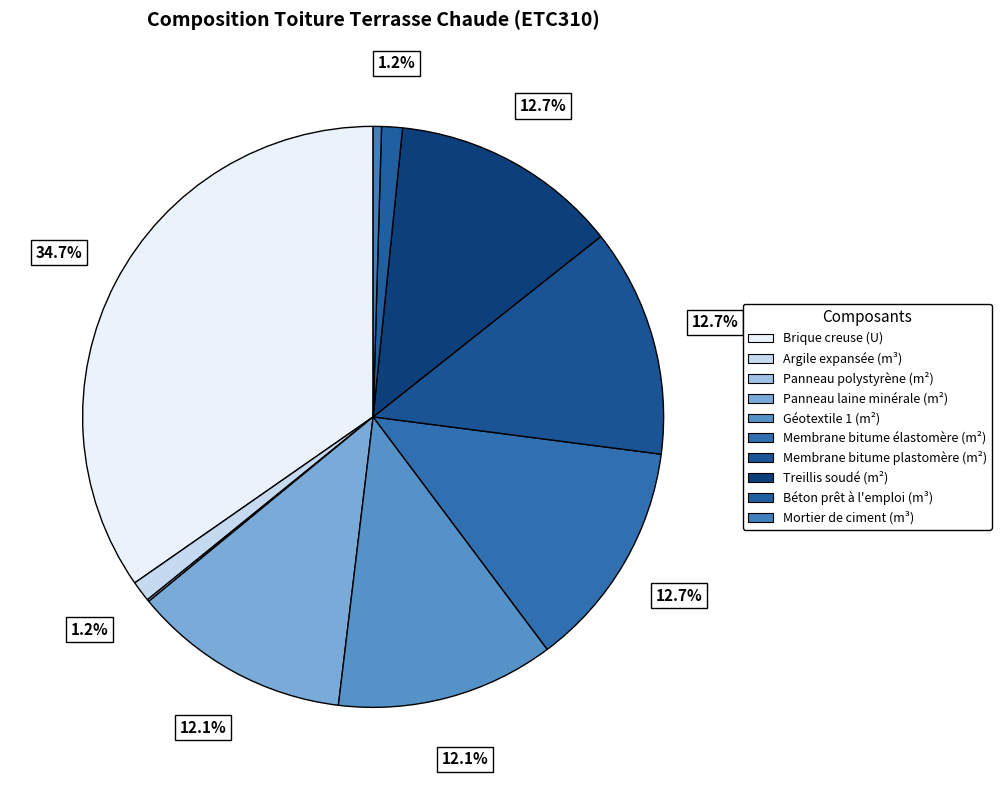

Count the number of slices in the pie.

10